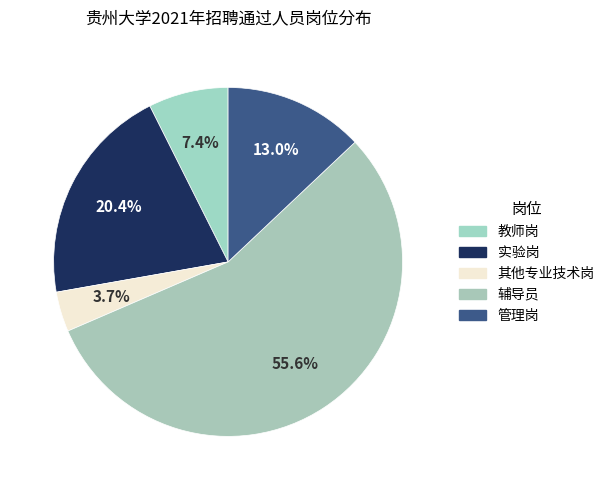

Count the number of slices in the pie.

5